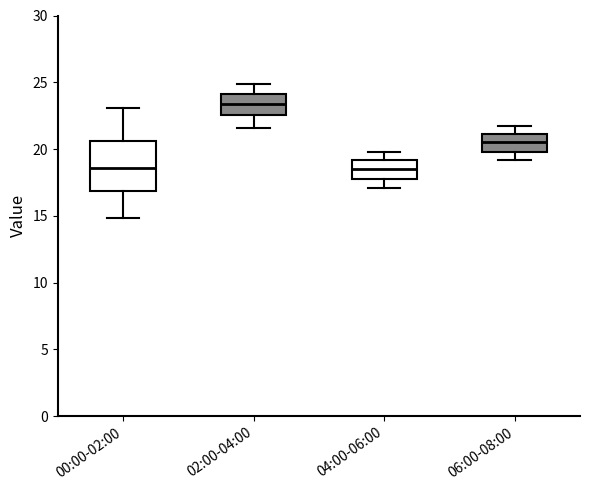

Reading left to right, read every box against the y-axis: the position of its median line, the range the box covers, and the ends of its whiskers. The values are not printed on the chart, so give them approximately, as read against the axis.

00:00-02:00: median 18.5, box 17.0 to 20.5, whiskers 15.0 to 23.0
02:00-04:00: median 23.5, box 22.5 to 24.0, whiskers 21.5 to 25.0
04:00-06:00: median 18.5, box 18.0 to 19.0, whiskers 17.0 to 20.0
06:00-08:00: median 20.5, box 20.0 to 21.0, whiskers 19.0 to 21.5